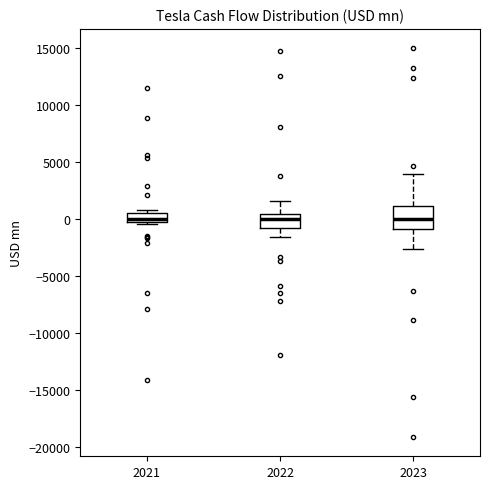

Which box is the tallest, from its lower edge to its upper edge?

2023